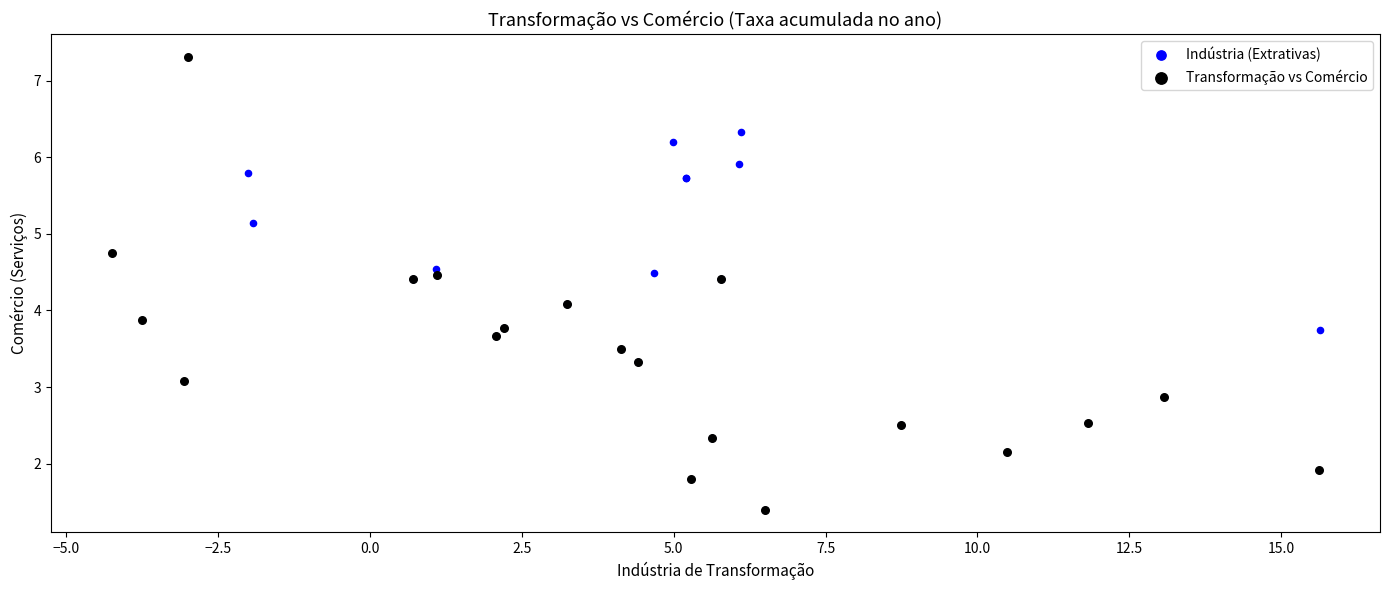

Which series has the widest spread of Y values?

Transformação vs Comércio